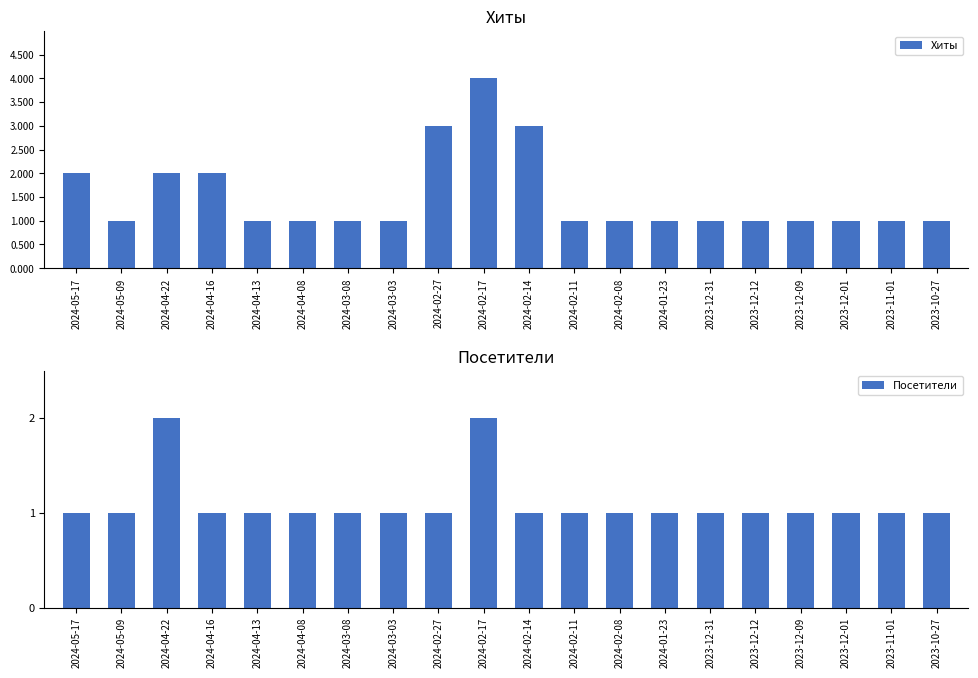

What is the maximum value shown in the chart?

4